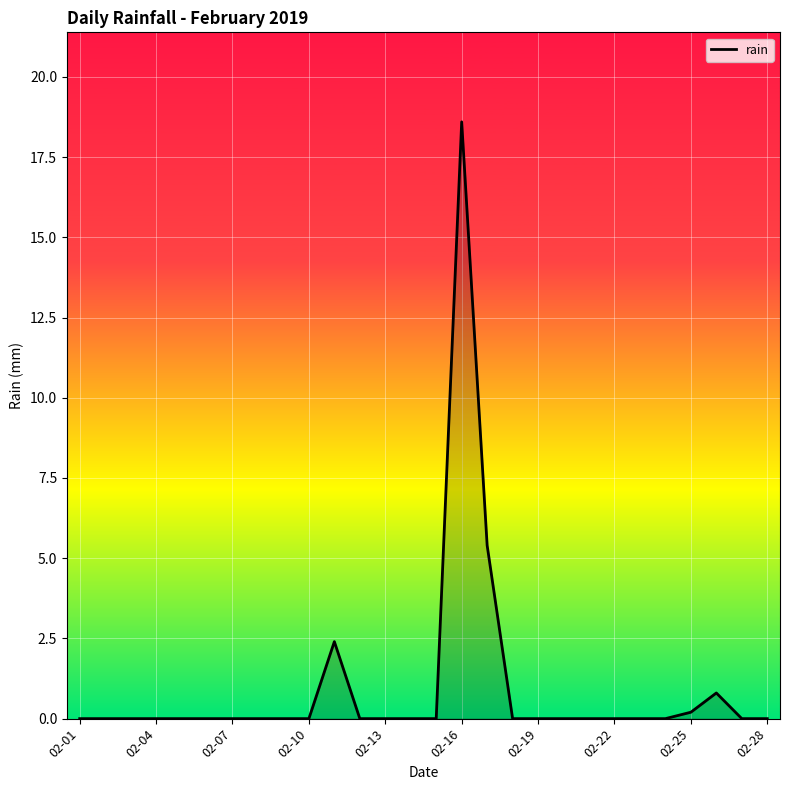

What is the maximum value shown in the chart?

18.6